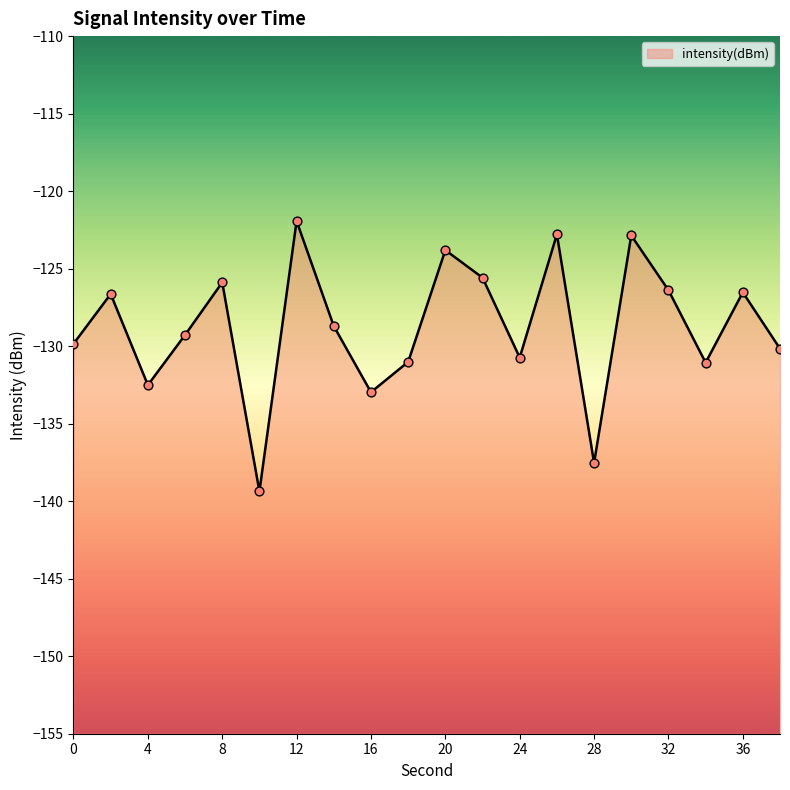

Between 26 and 30, which is larger?

26